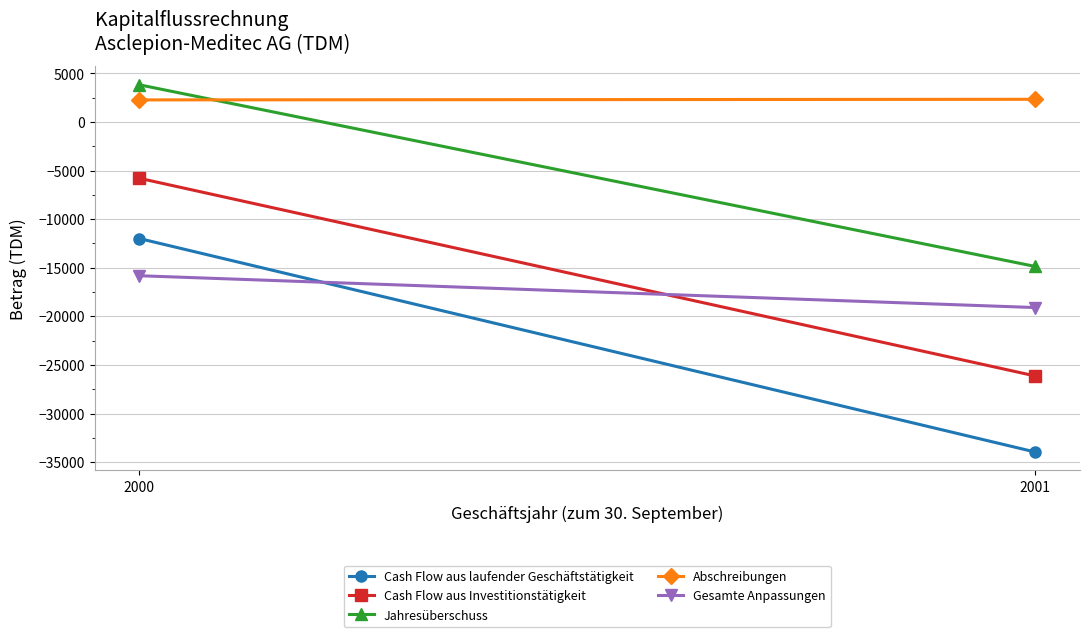

What is the value of the Gesamte Anpassungen point at the 2nd from the left?

-19094